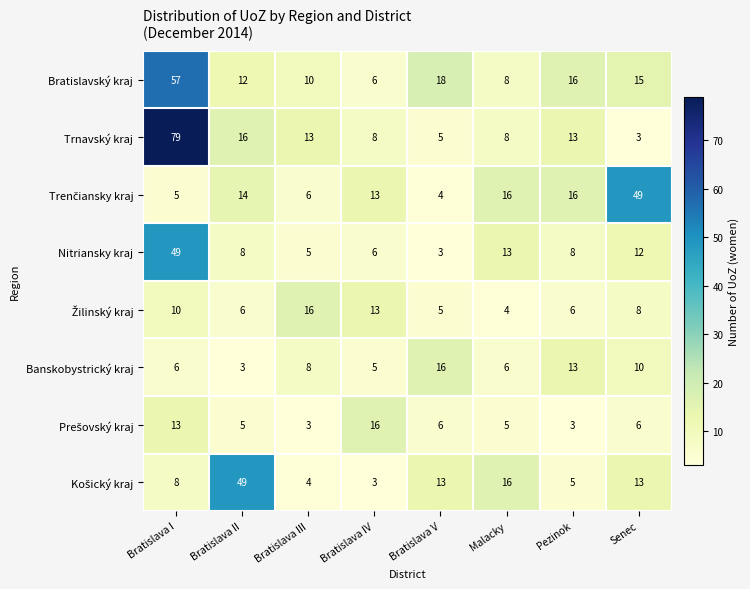

Which series has the widest spread of values?

Trnavský kraj